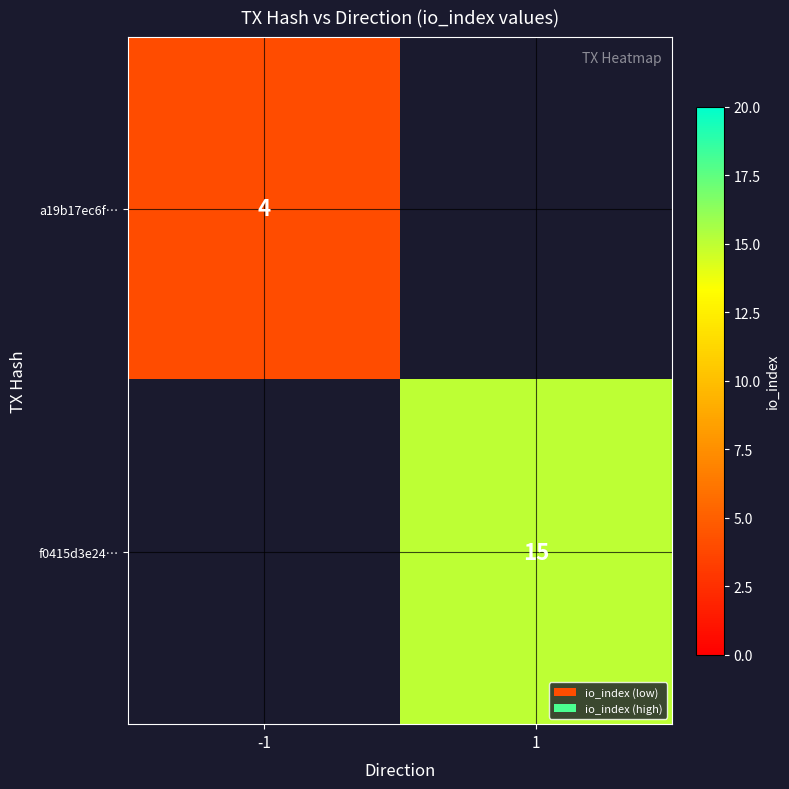

Is it true that a19b17ec6f… equals 2 at -1?

False